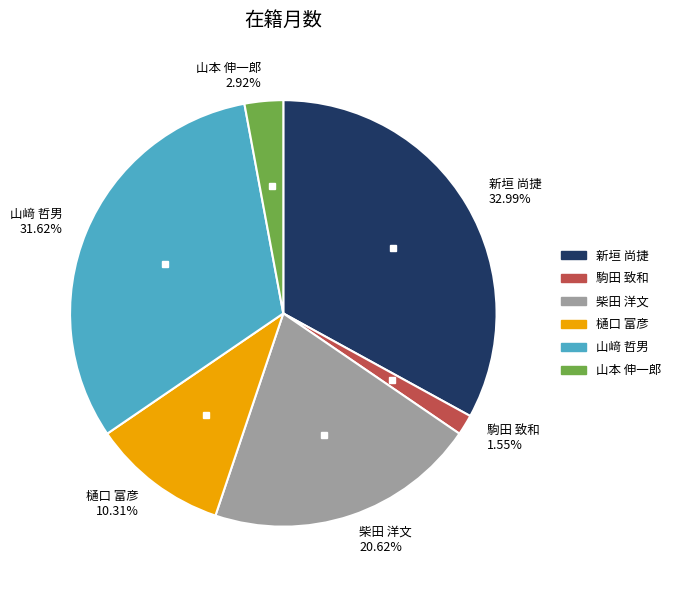

Which slice is the largest?

新垣 尚捷